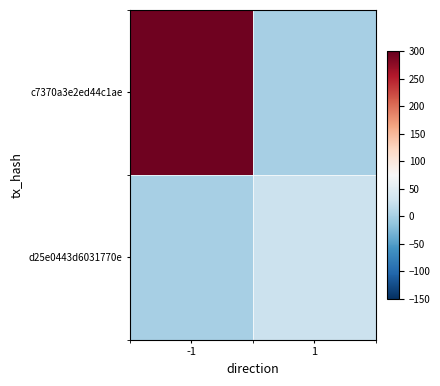

At which category is the sum across all series the highest?

-1